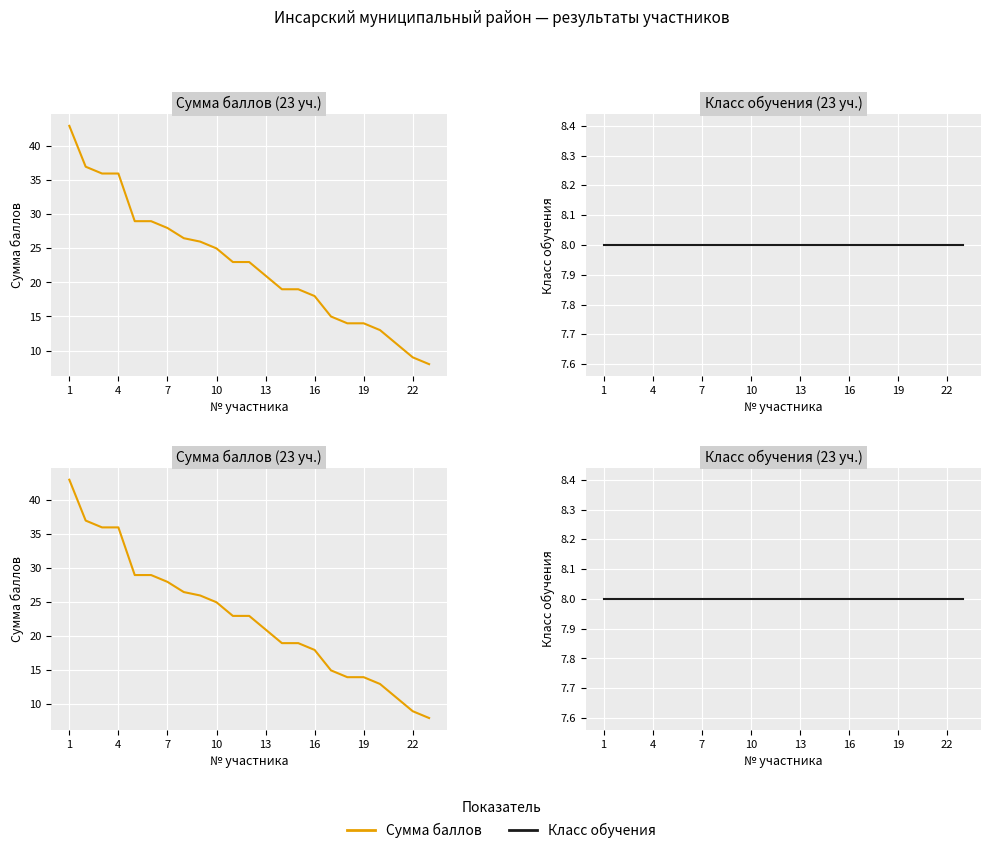

At which category is the sum across all series the highest?

1